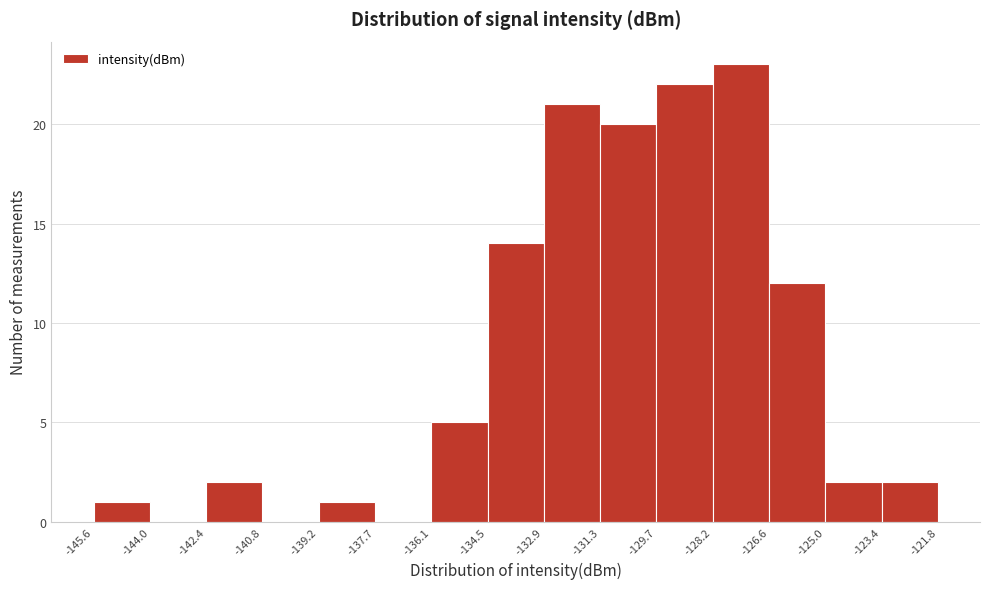

How tall is the bar that spans -132.9 to -131.3 on the x-axis? The values are not printed on the chart, so give them approximately, as read against the axis.

21